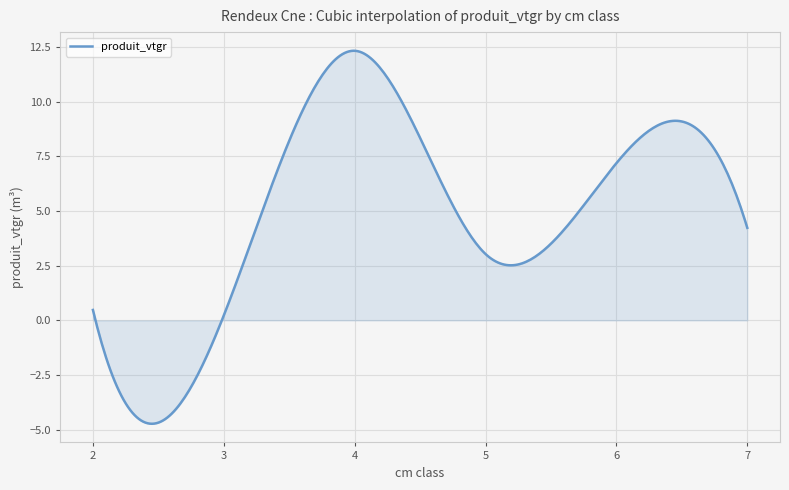

How many lines are shown in the chart?

1